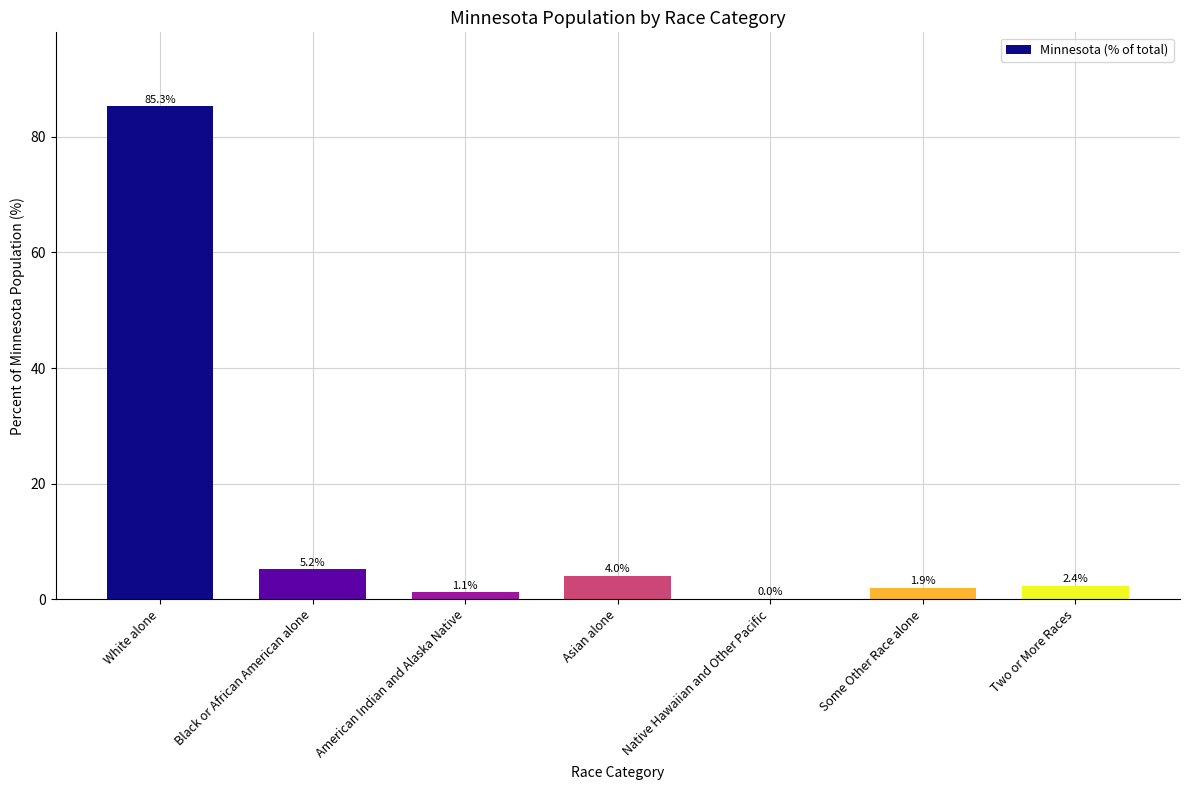

The value at White alone is 41.0. True or false?

False